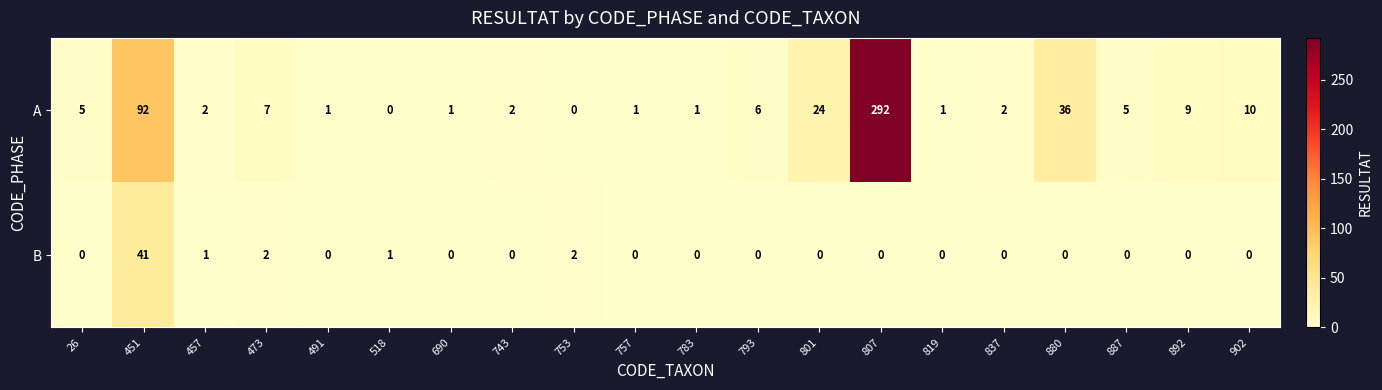

Is the value of B at 473 greater than the value of A at 451?

No